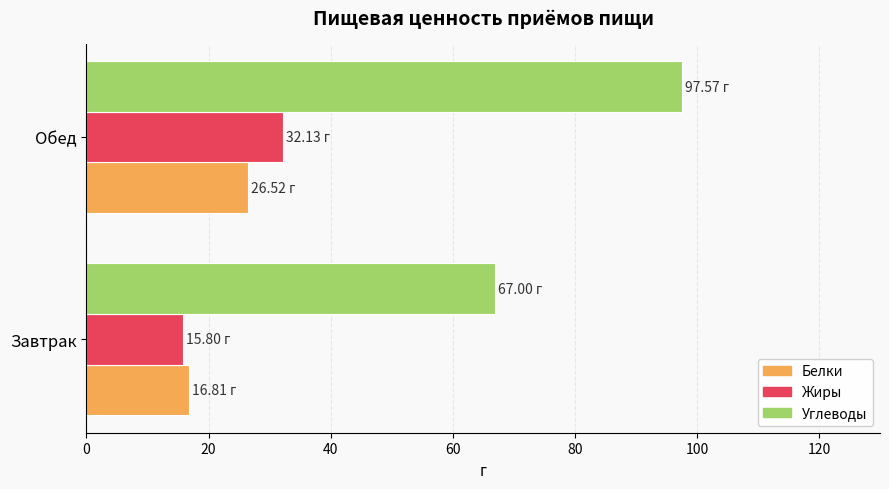

What is the total value across all series at Обед?

156.2